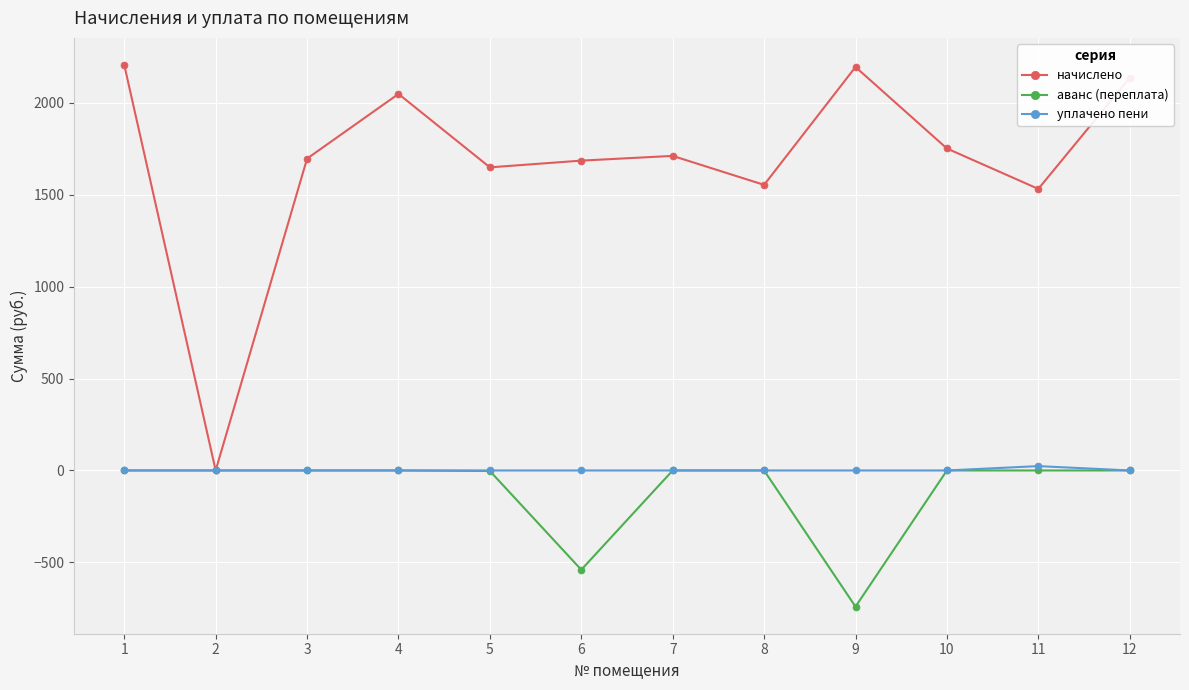

What is the smallest value displayed?

-741.2